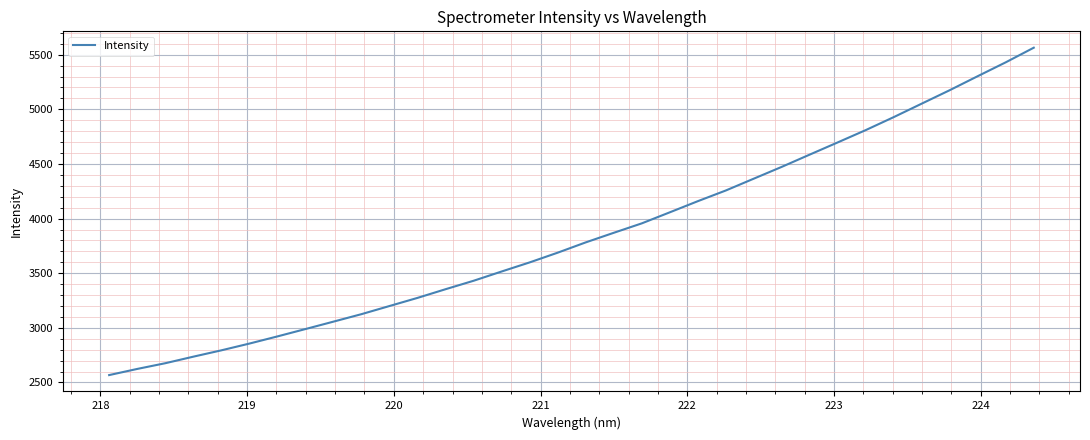

What is the greatest value displayed?

5563.8